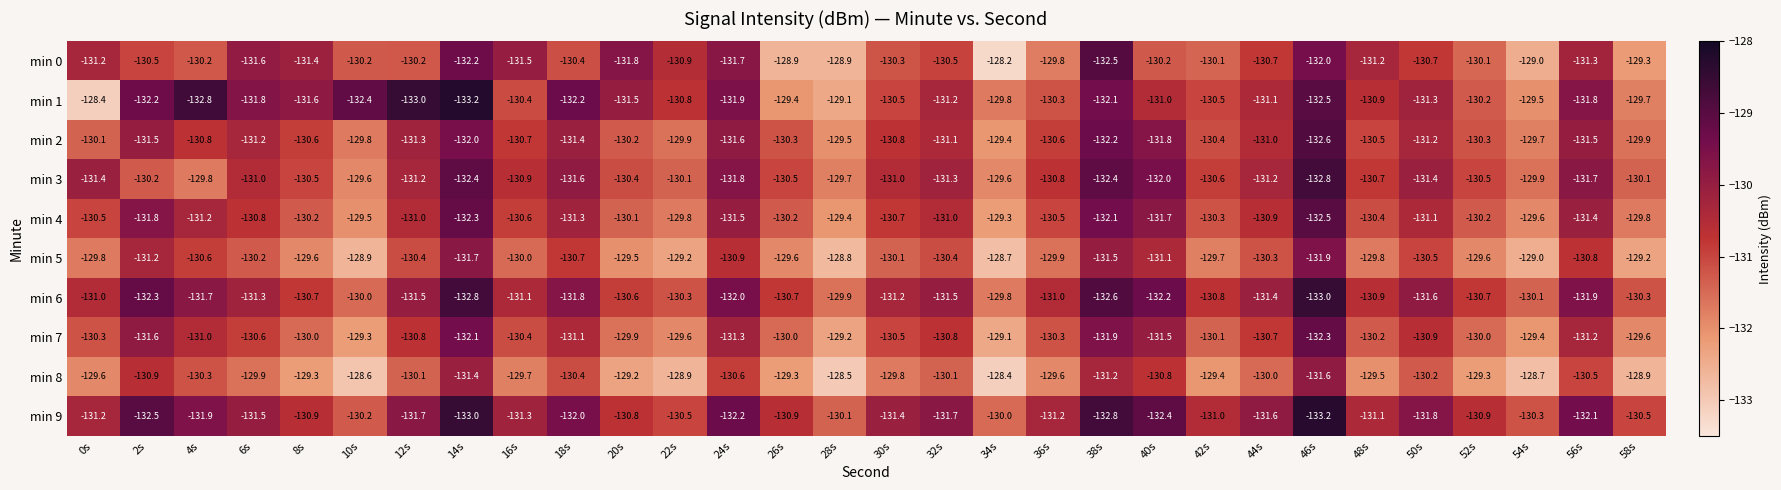

What is the difference between the maximum and second lowest values in the min 6 series?

3.0